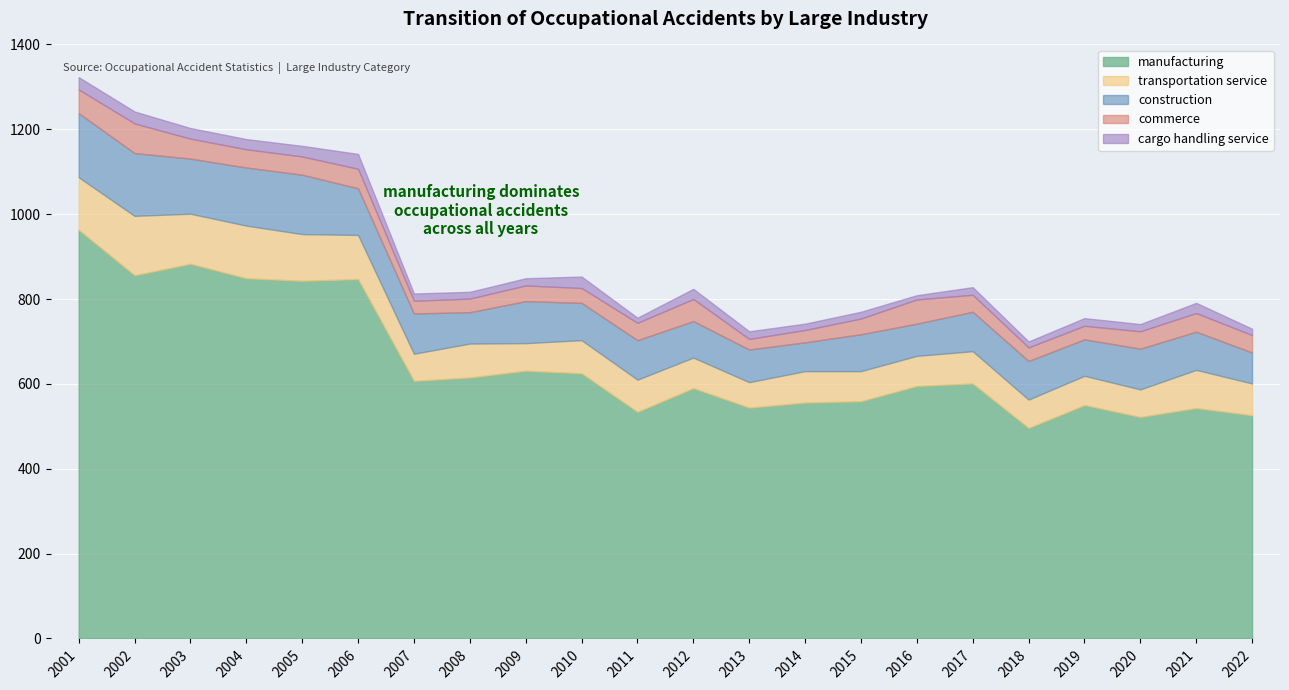

Which series has the largest total across all categories?

manufacturing